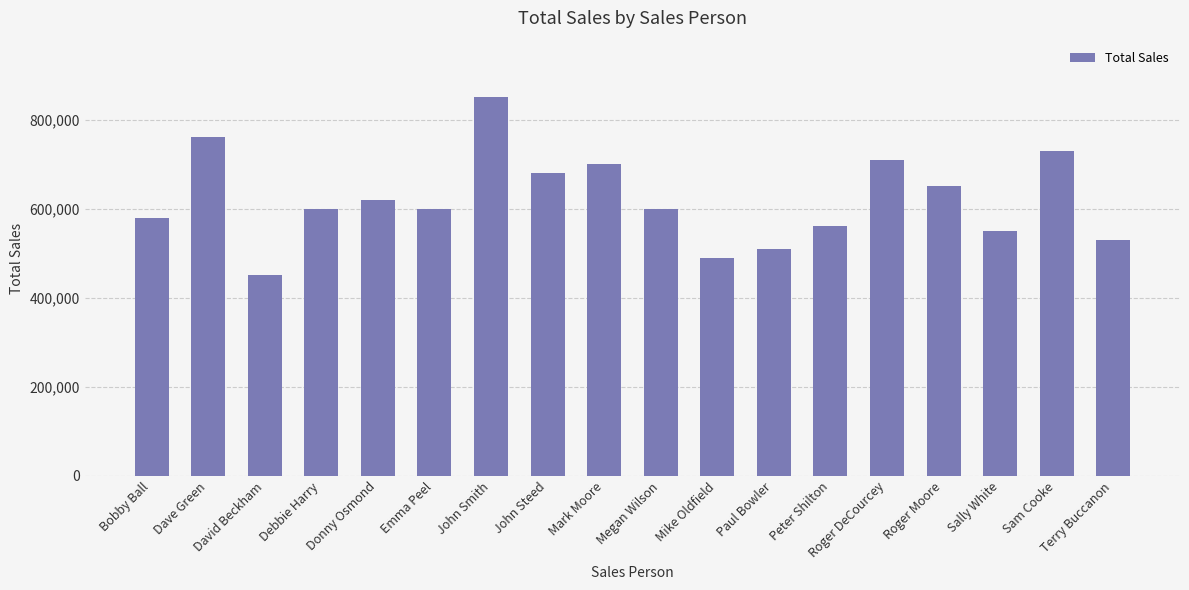

Which label corresponds to the smallest value in the chart?

David Beckham